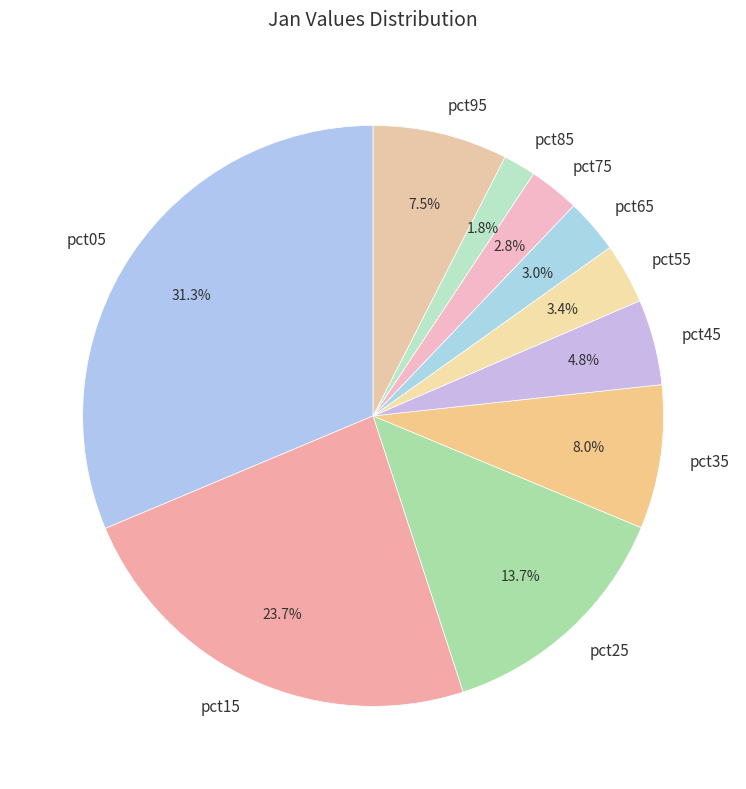

What percentage is the pct35 slice, to the nearest percent?

8%